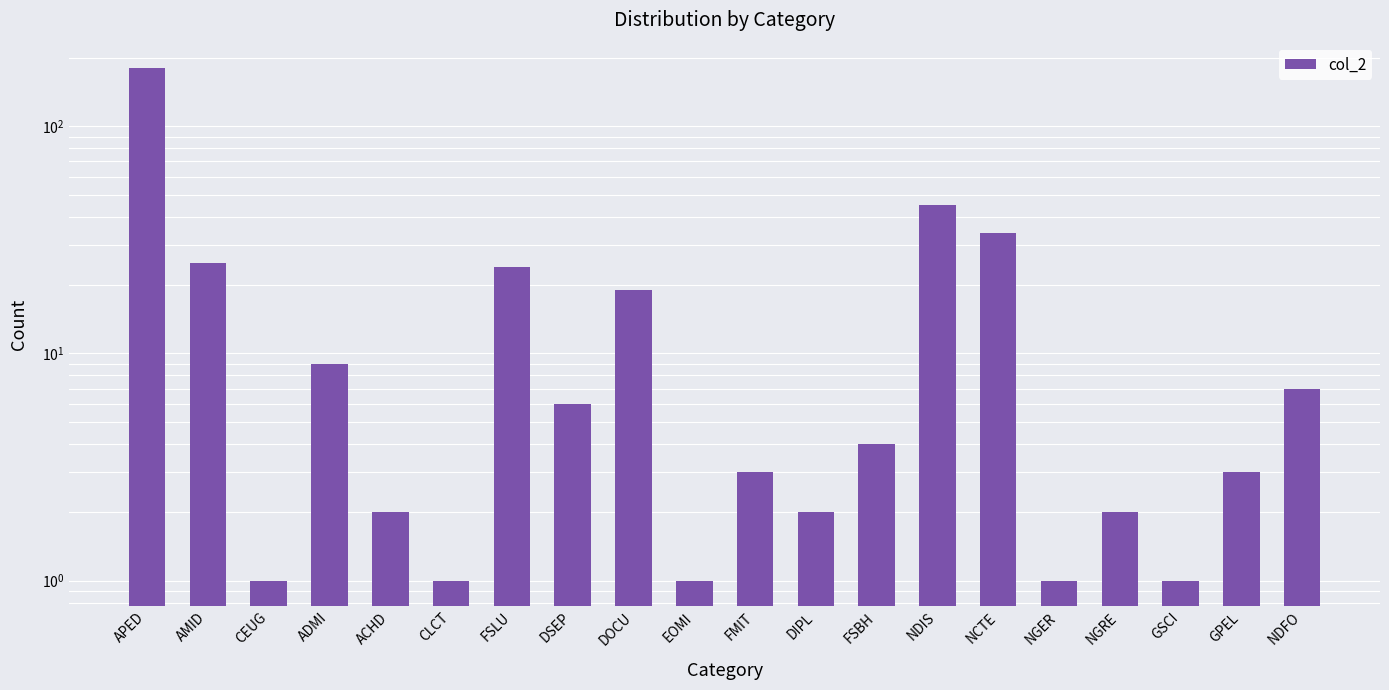

What is the change in value from CEUG to NDFO?

+6